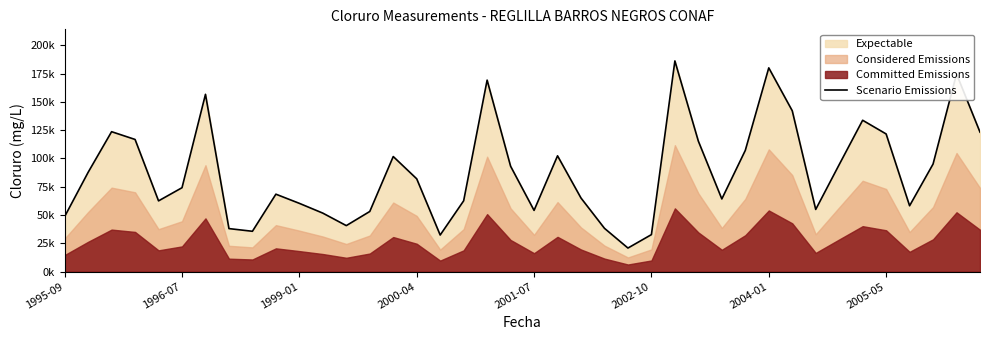

Rank the categories by value from lowest to highest.

24, 16, 25, 8, 2005-05, 23, 12, 1995-09, 11, 13, 20, 32, 36, 10, 2001-07, 17, 28, 22, 9, 2002-10, 15, 1996-07, 19, 33, 37, 14, 21, 29, 27, 2000-04, 35, 39, 1999-01, 34, 31, 2004-01, 18, 38, 30, 26